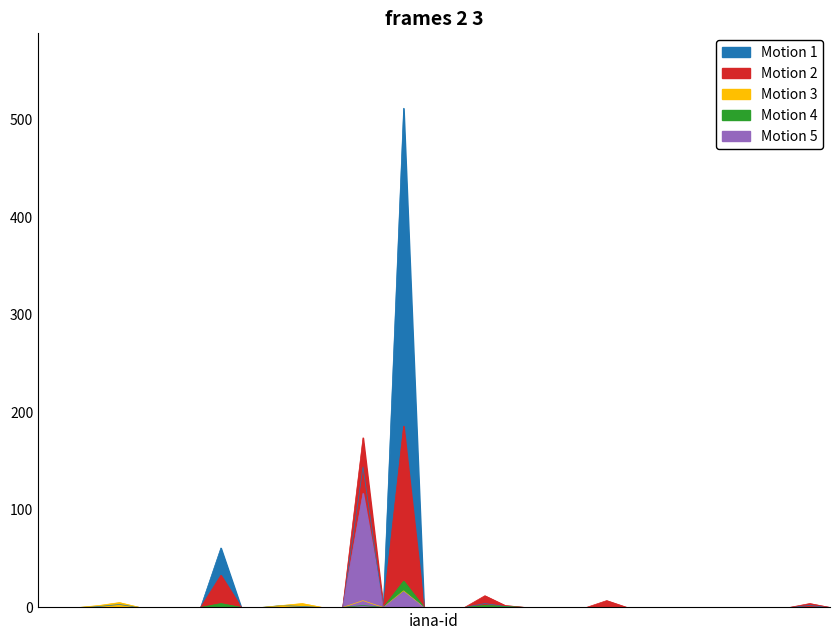

List the series in order of their peak value, lowest first.

net-adds-1-yr, net-renews-1-yr, deleted-domains-nograce, total-nameservers, total-domains